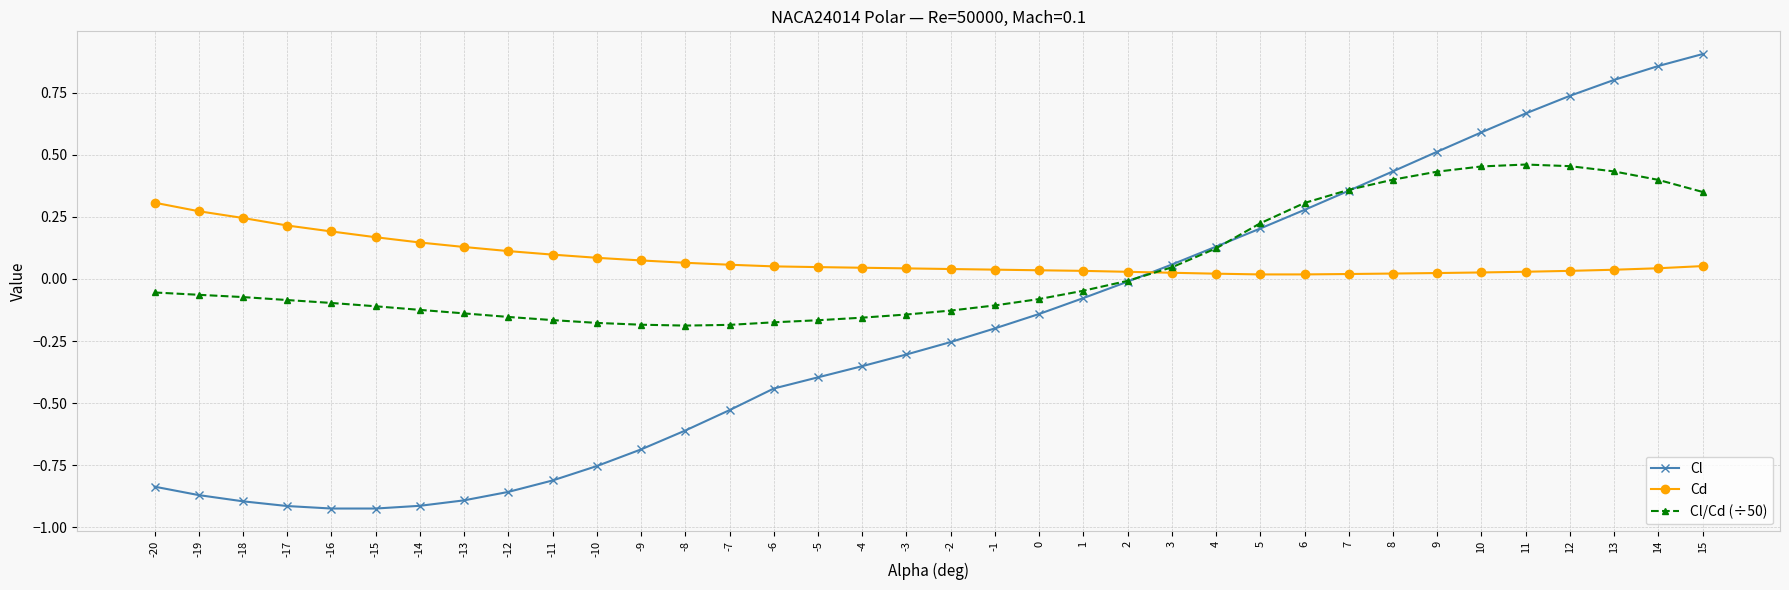

True or false: Cl has more than 1 interior local peaks.

False